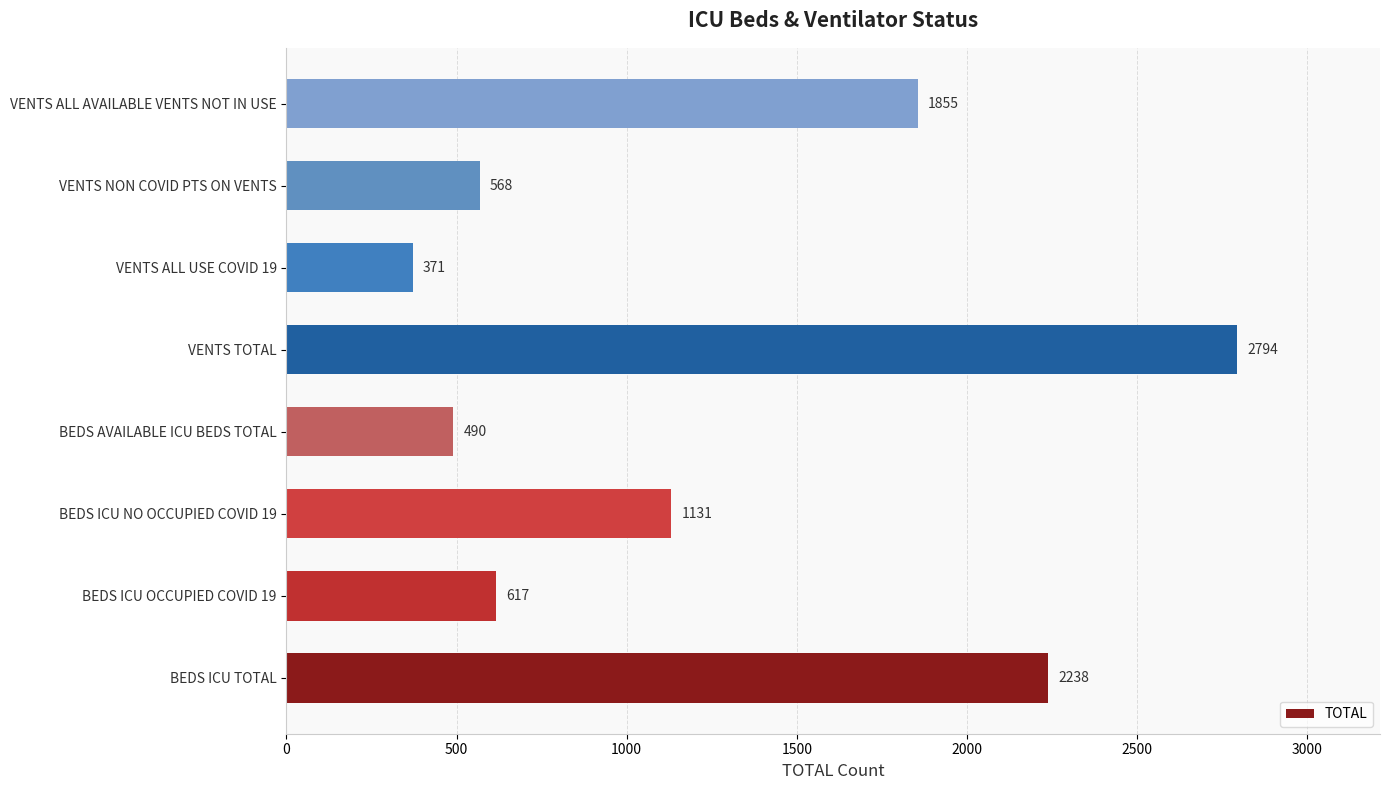

Which category has the highest value across all series?

VENTS TOTAL